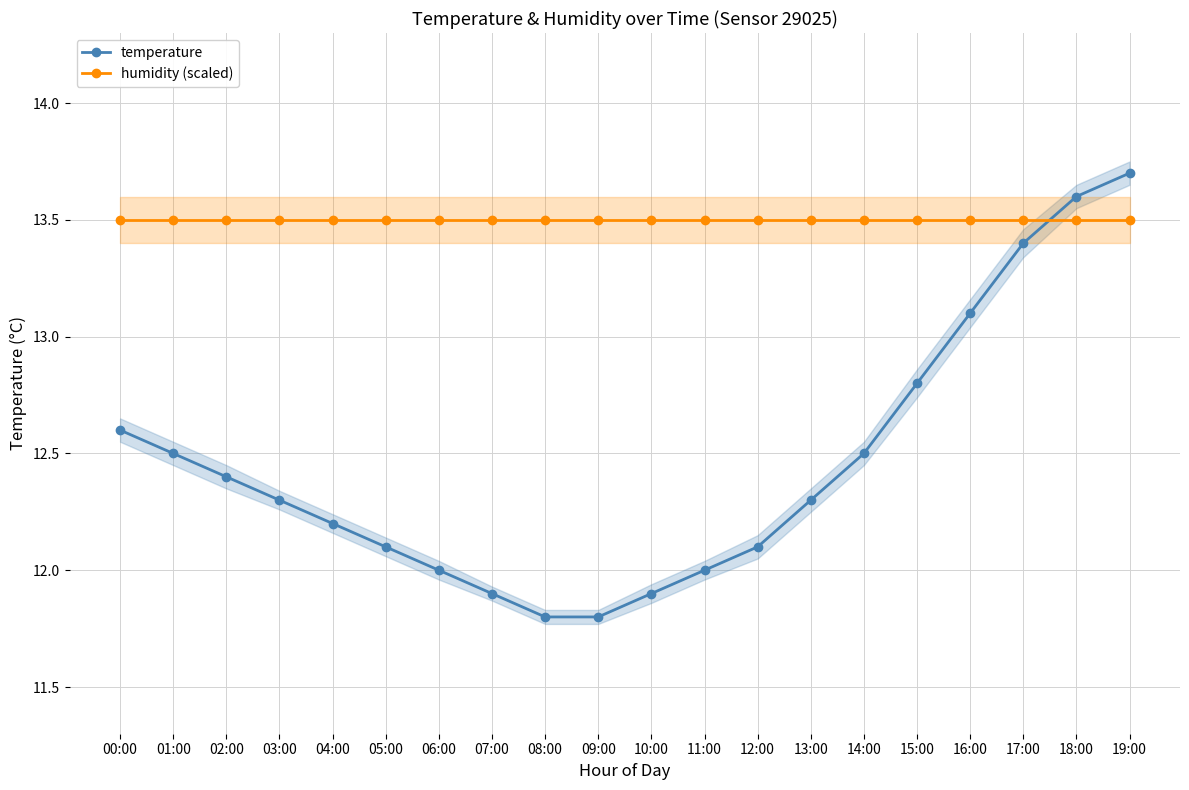

What is the minimum value for humidity (scaled)?

13.5